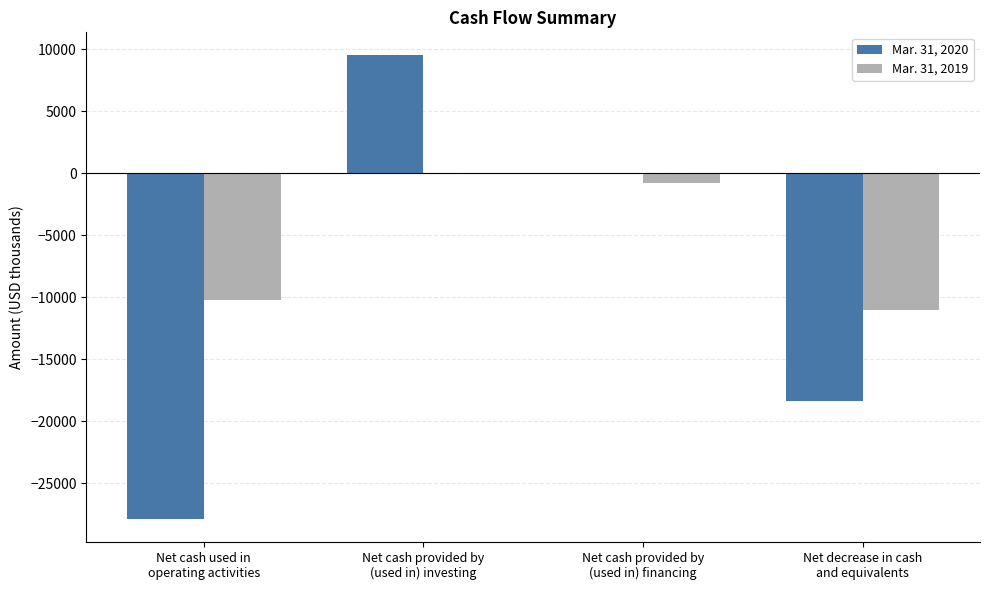

True or false: Mar. 31, 2020 has a value of 25 at Net cash provided by
(used in) financing.

True